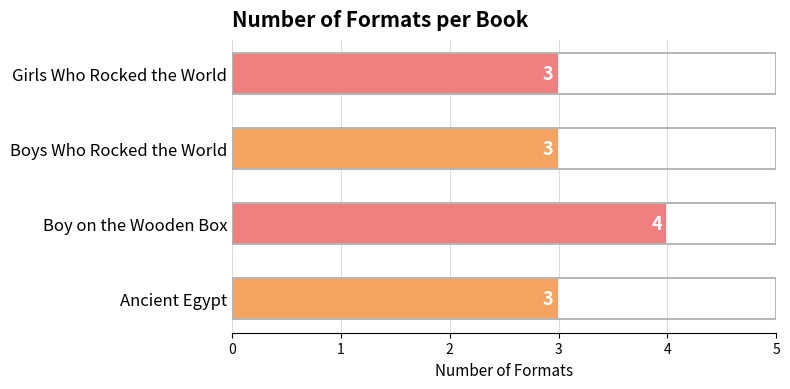

The chart shows a value of 3 at Girls Who Rocked the World. True or false?

True